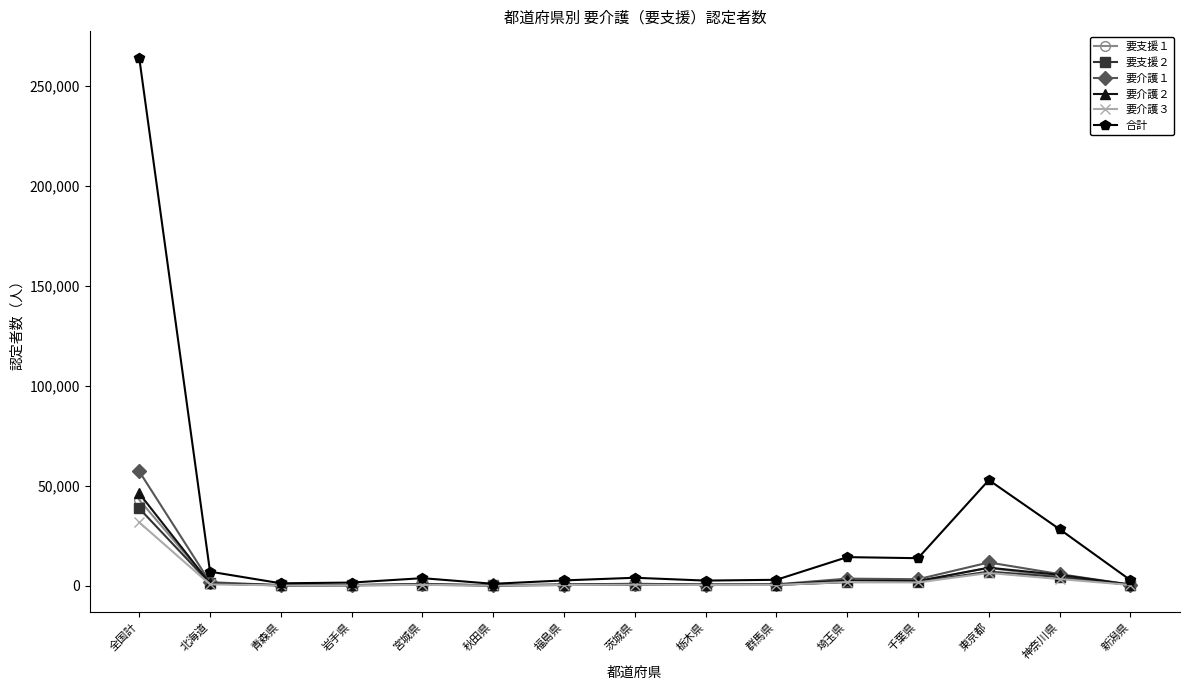

Count the number of data series in this chart.

6